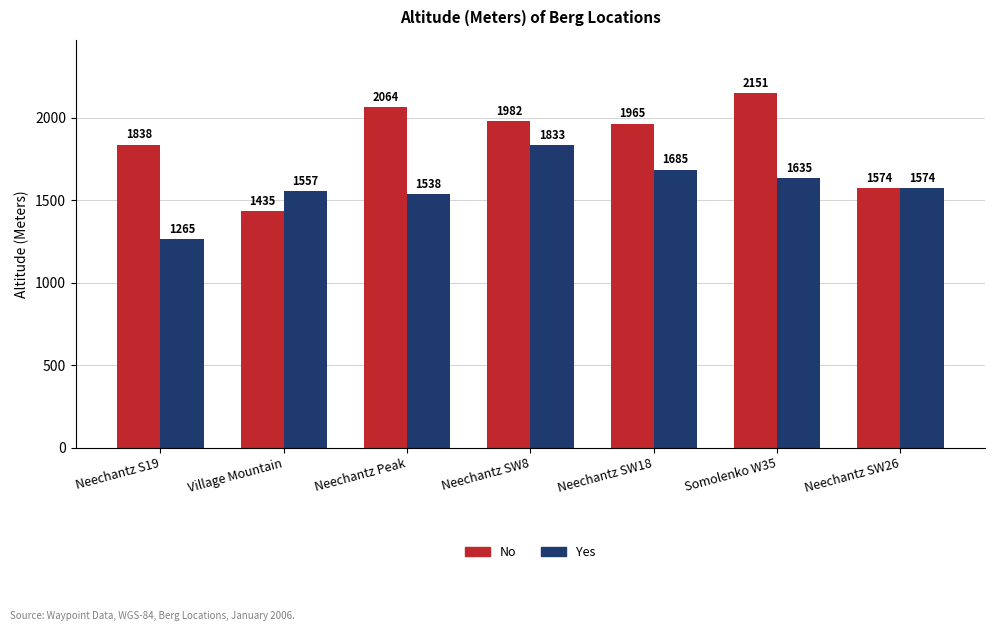

Which series changed the most between Neechantz Peak and Somolenko W35?

Yes